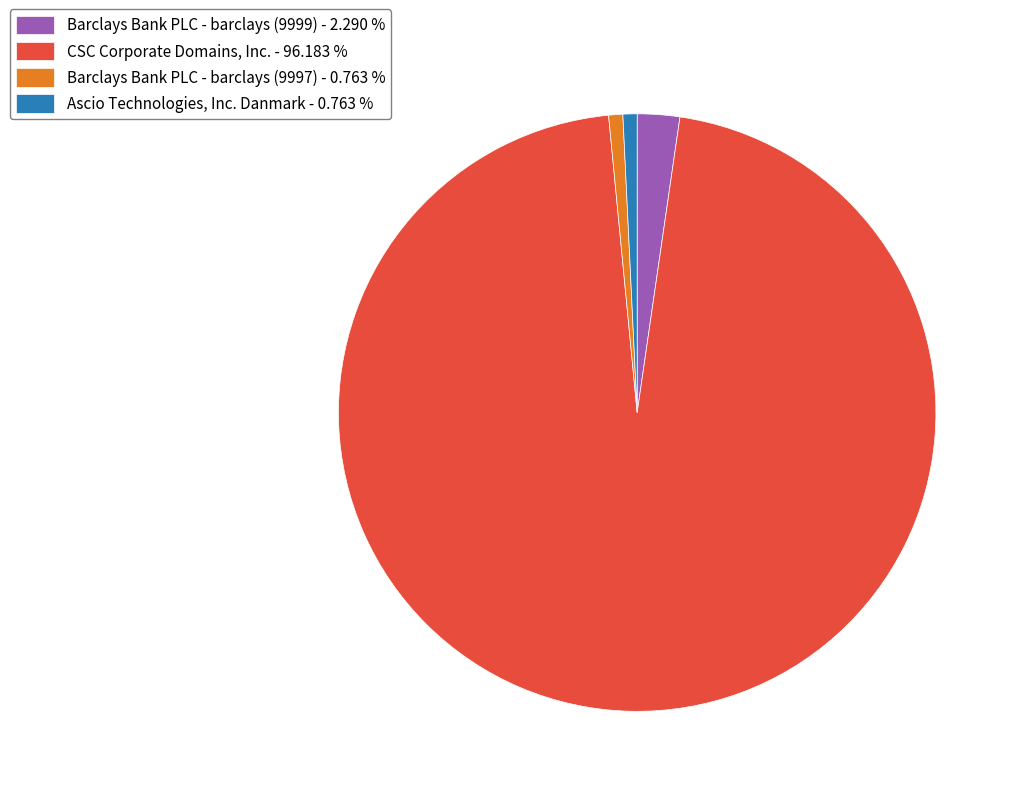

What is the ratio of the value at Barclays Bank PLC - barclays (9999) to the value at Barclays Bank PLC - barclays (9997)?

3.0